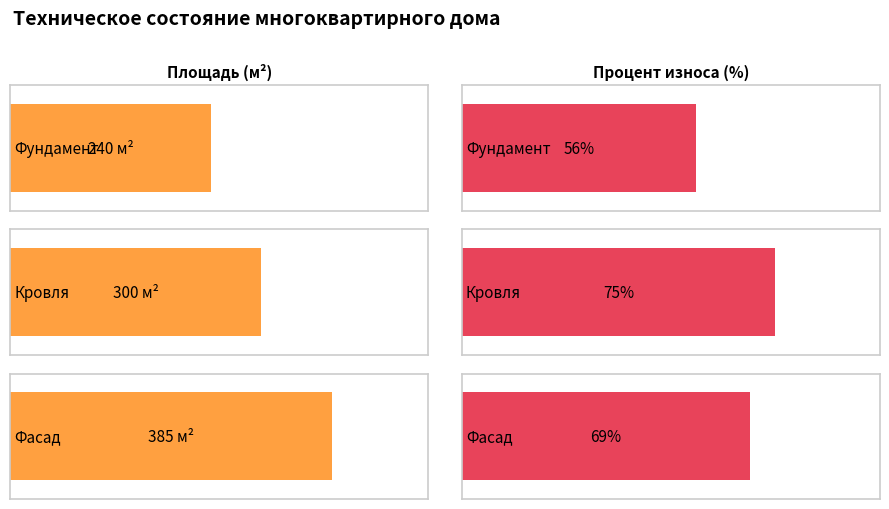

Does the chart contain any negative values?

No